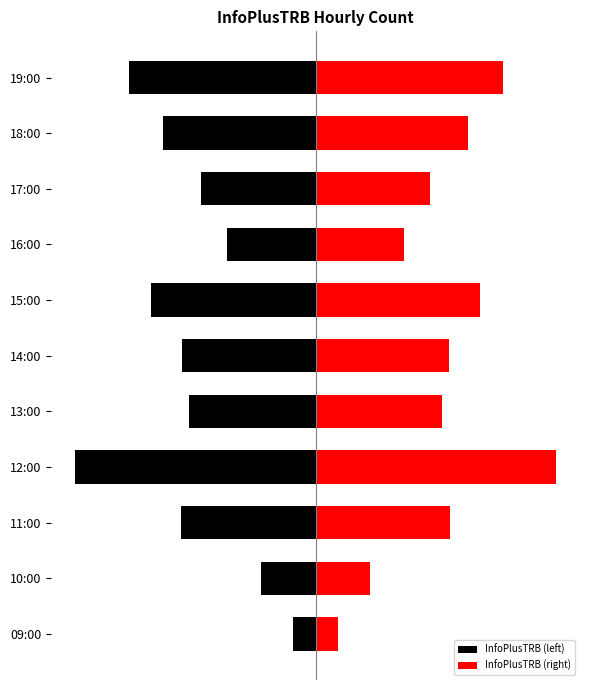

How many bars are there in total?

22